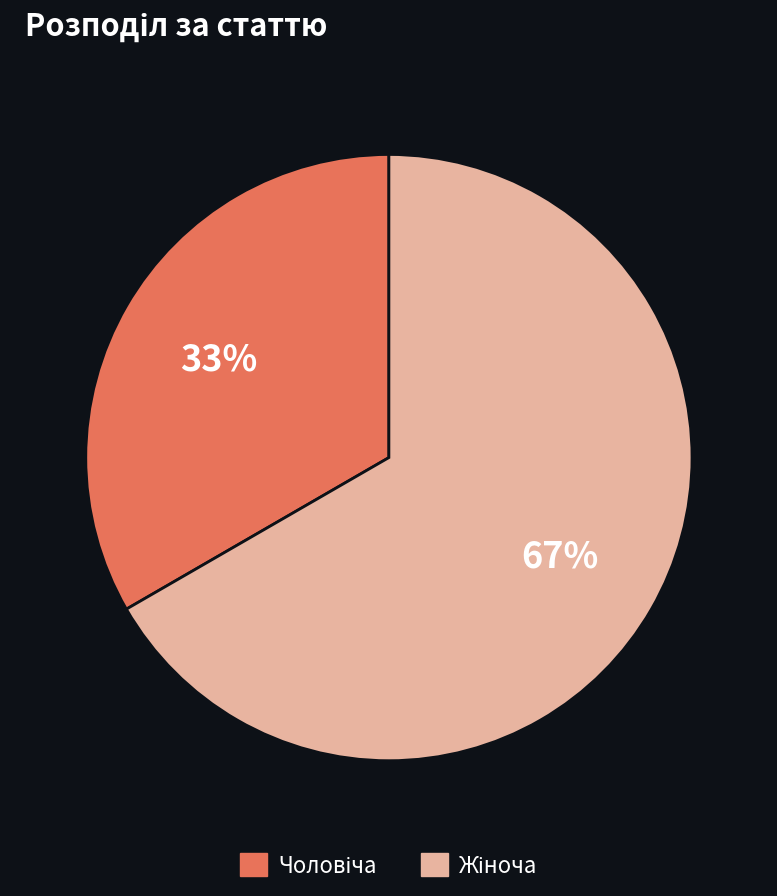

Is there a majority slice in this chart?

Yes